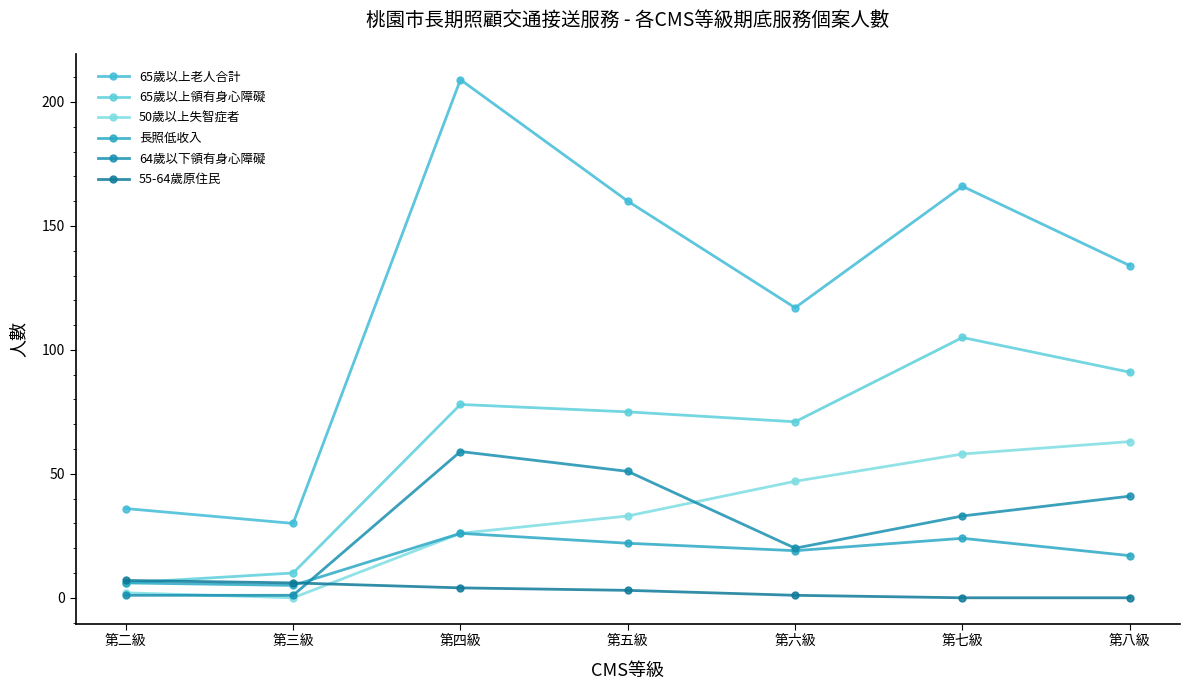

What is the difference between the maximum and minimum values in the 65歲以上領有身心障礙 series?

99